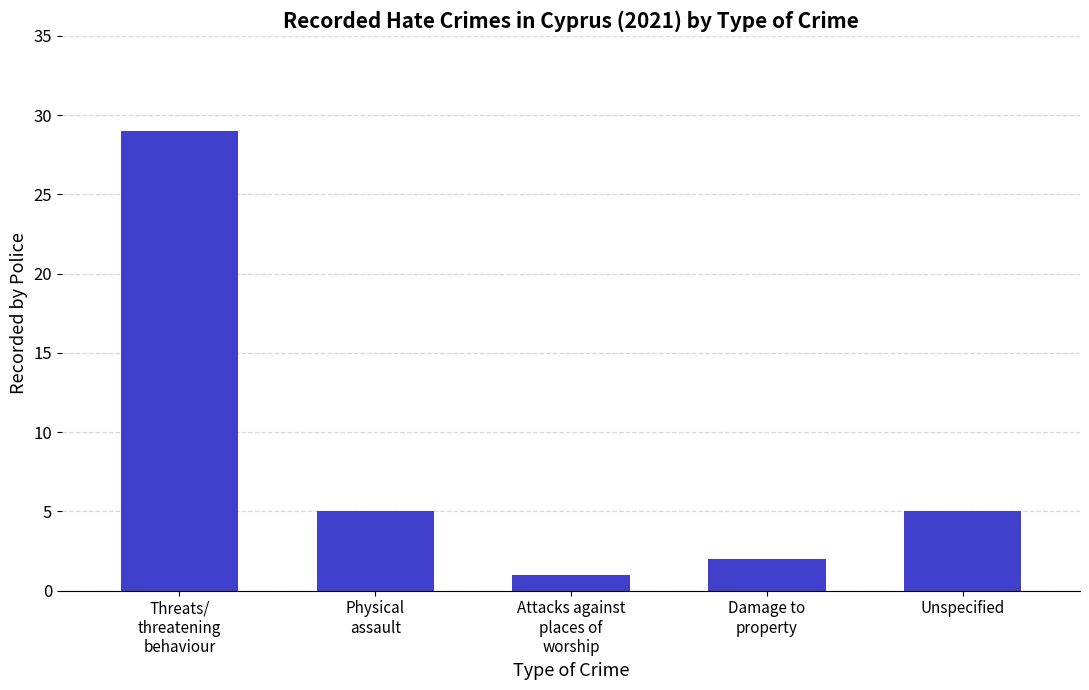

What is the value of the 3rd bar from the left?

1